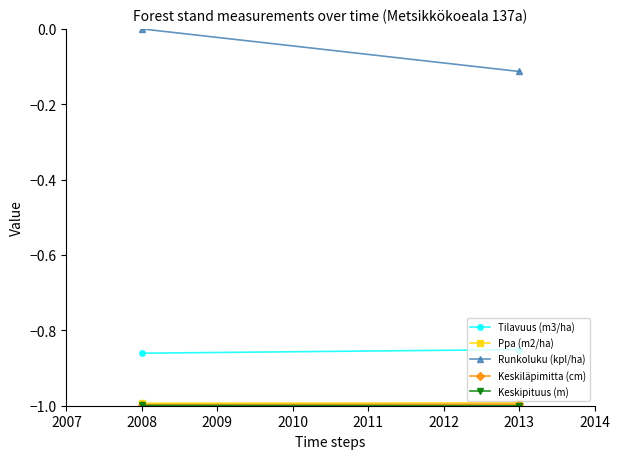

What is the value of the Ppa (m2/ha) point at the 2nd from the left?

-1.0